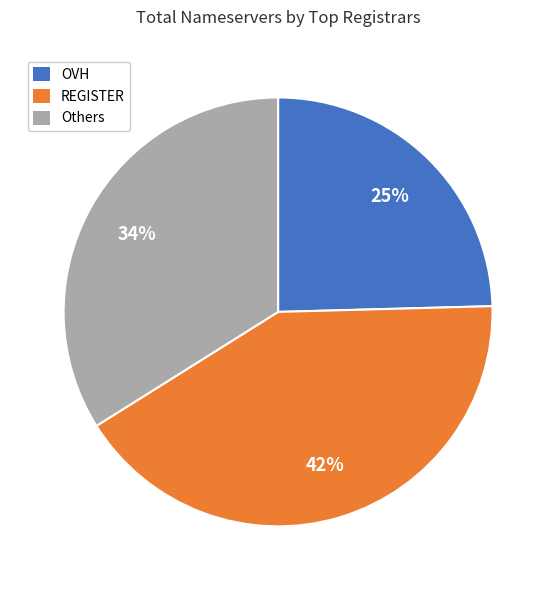

How many slices are in this pie chart?

3